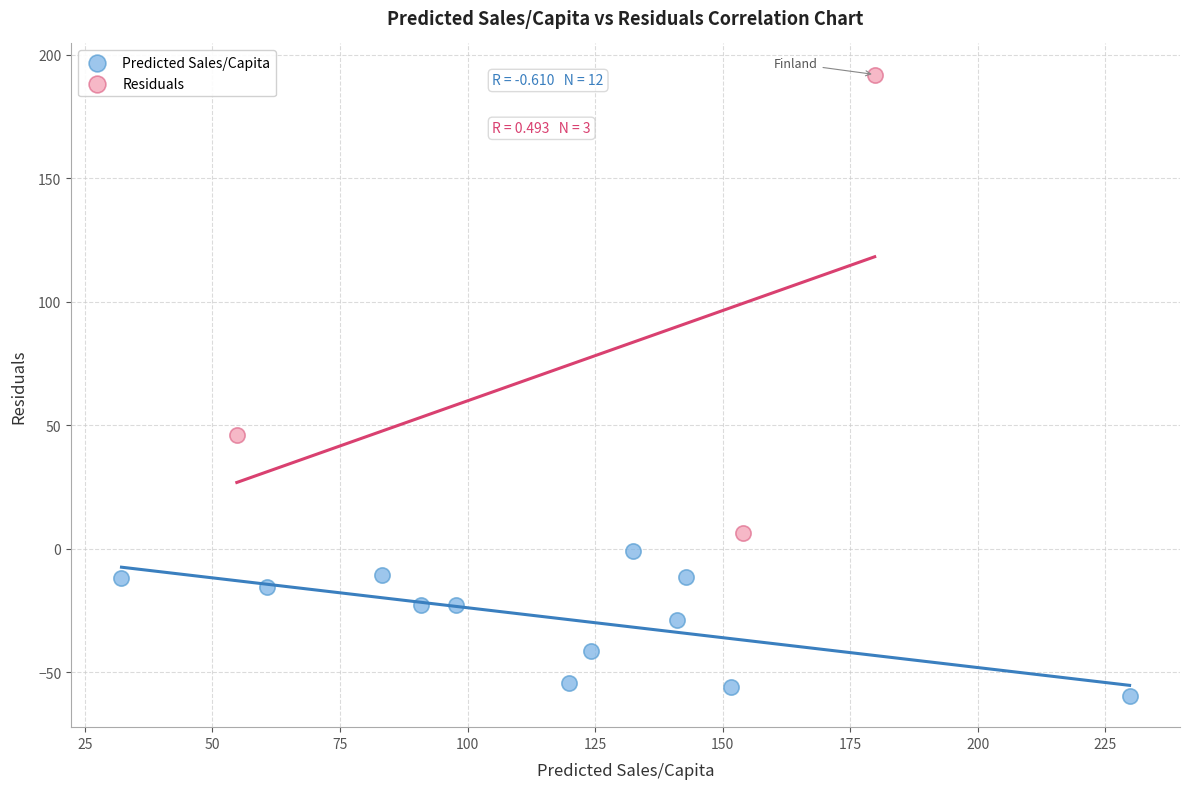

Which series has the largest Y range (max minus min)?

Residuals